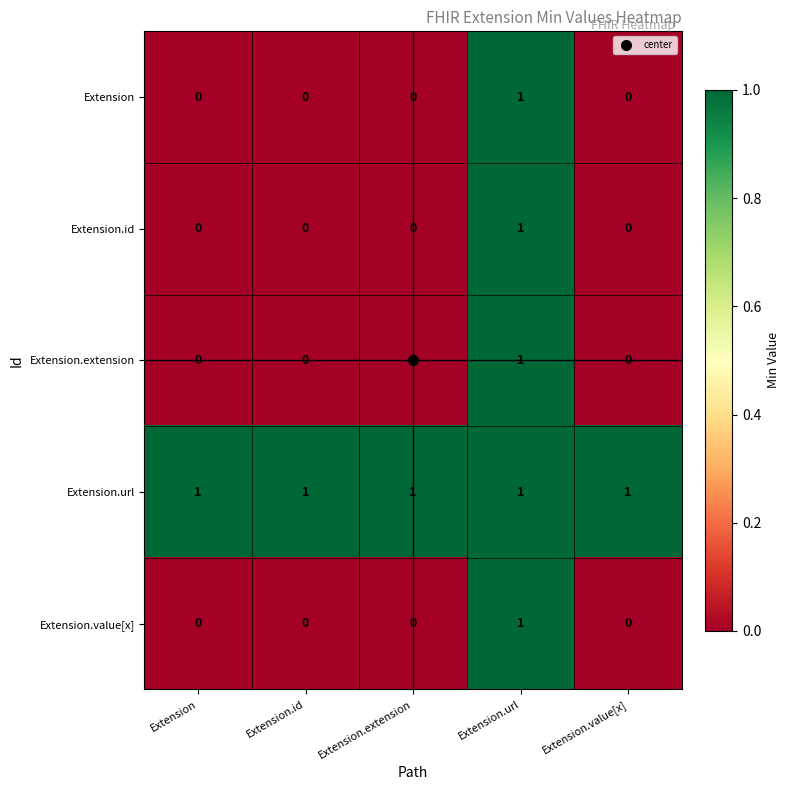

What is the maximum value shown in the chart?

1